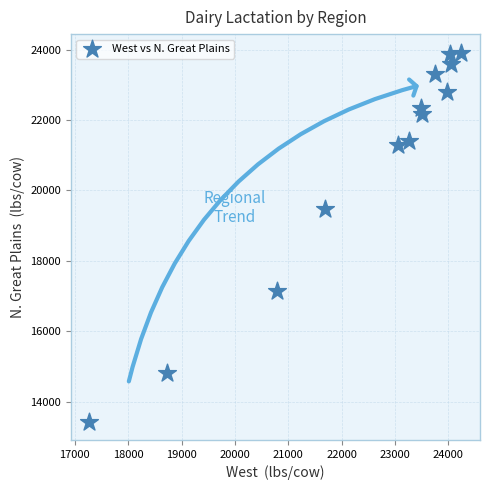

What Y value in the scatter plot is closest to 18676?

19484.0